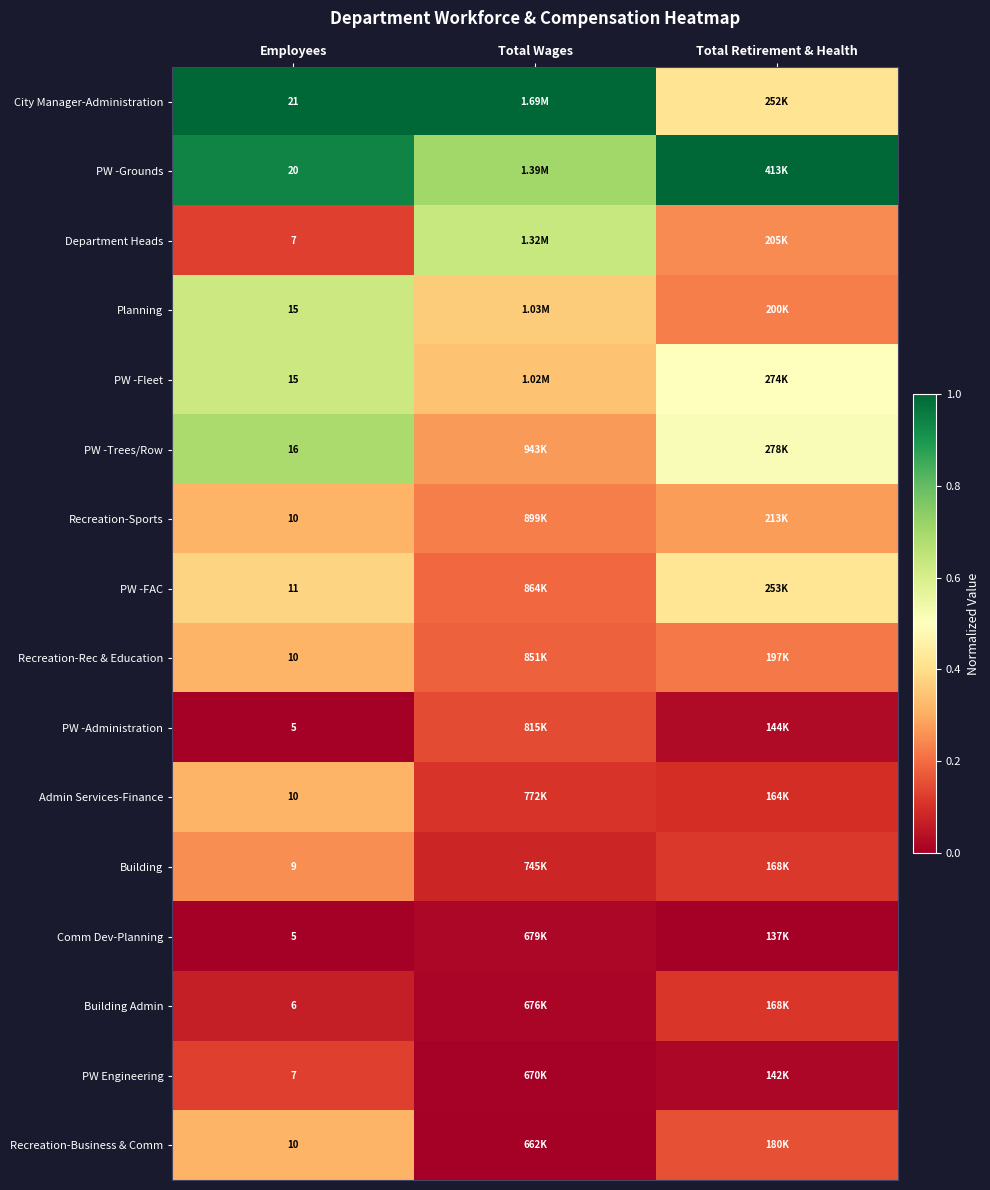

What is the difference between the highest and lowest values at Total Wages?

1.0